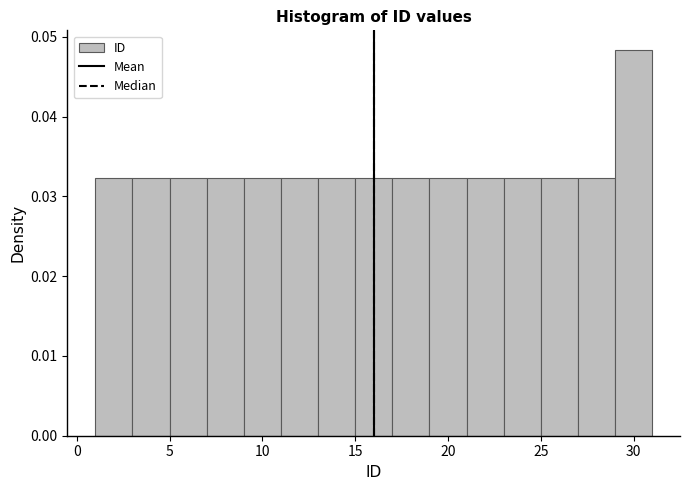

Which range on the x-axis has the tallest bar?

29 to 31